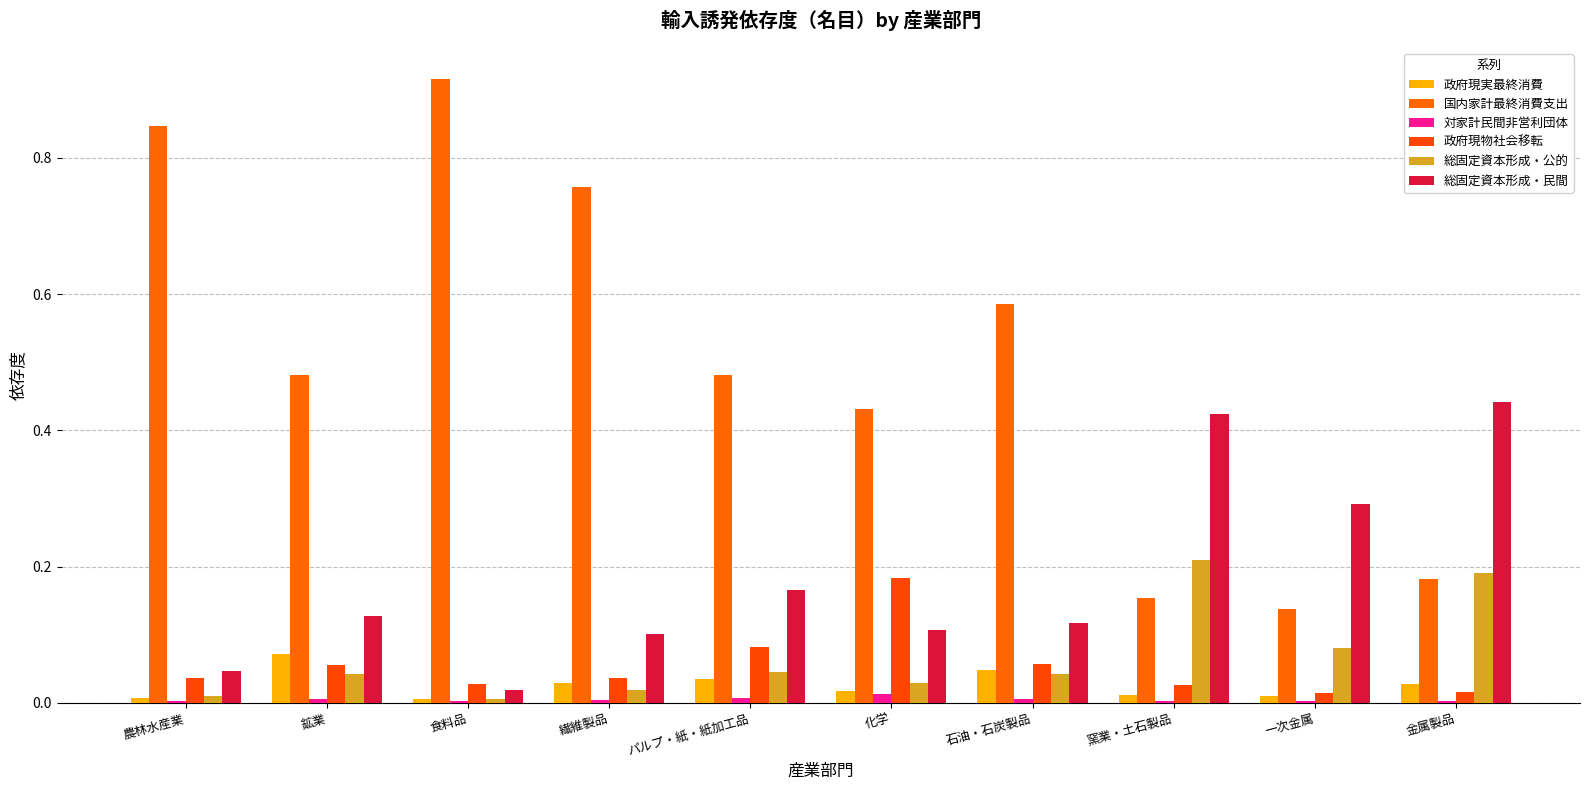

The 対家計民間非営利団体 series shows 0.0 at 鉱業. True or false?

False